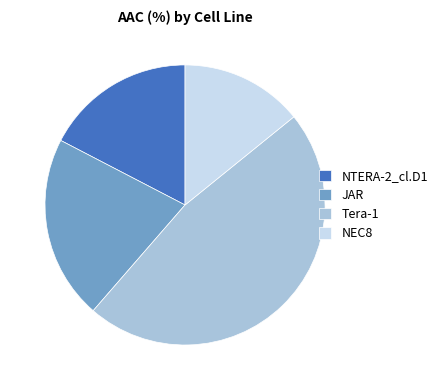

Which category has the smallest portion of the pie?

NEC8